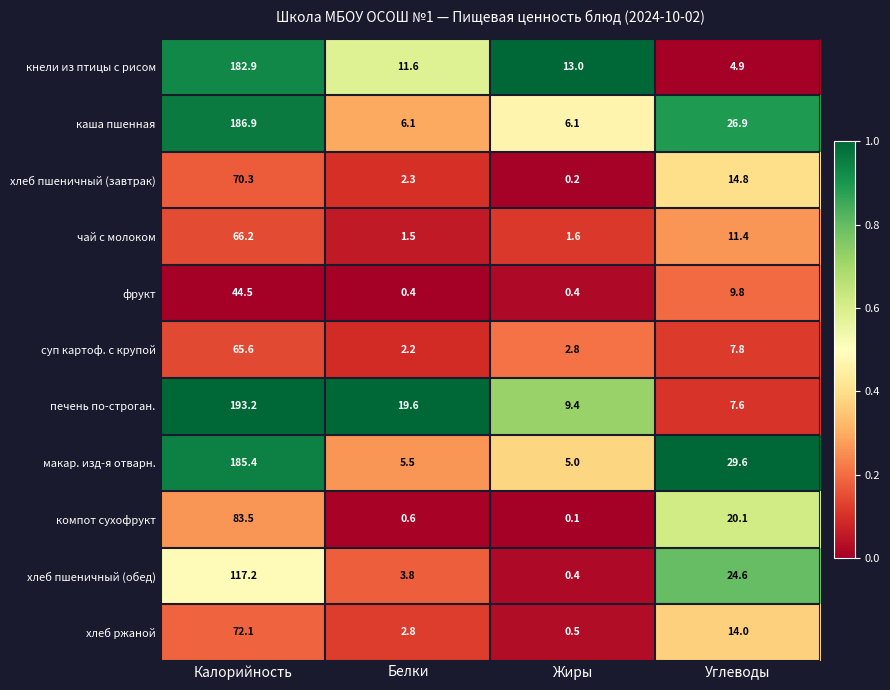

True or false: хлеб пшеничный (обед) has a value of 117.2 at Калорийность.

True